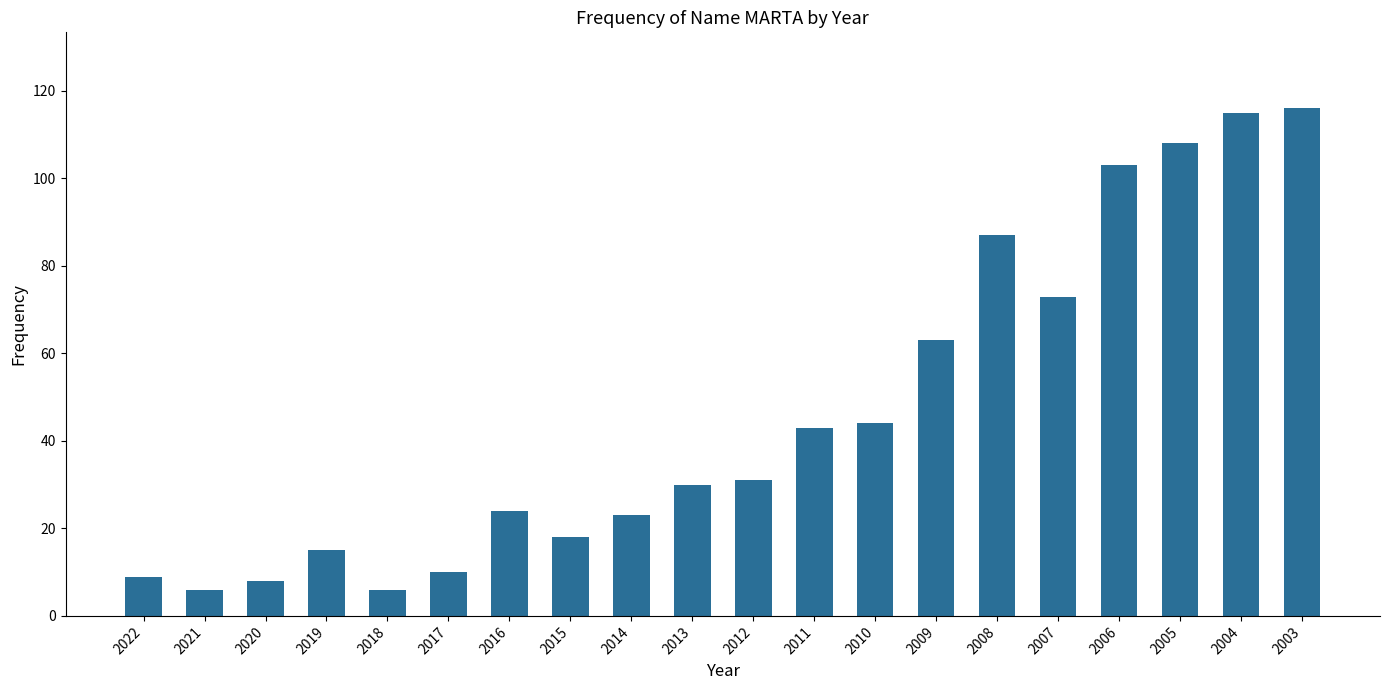

Where is the data nearest to the value 61?

2009